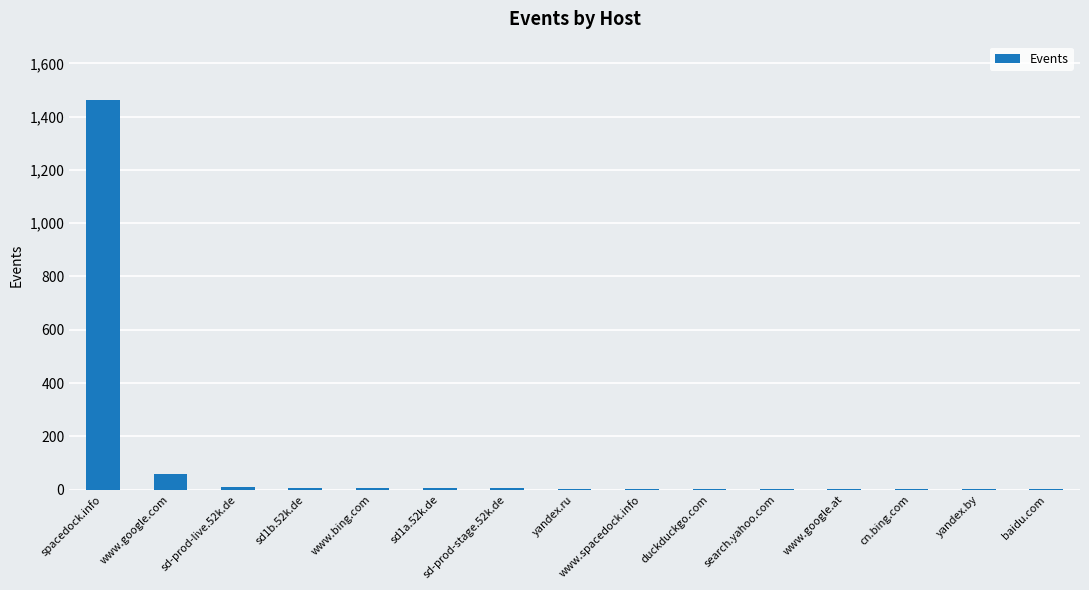

Between spacedock.info and sd1b.52k.de, which is larger?

spacedock.info